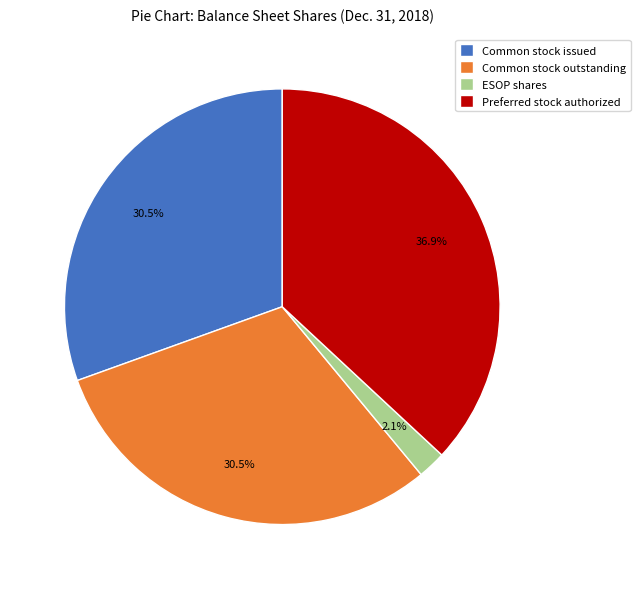

Which category has the biggest portion of the pie?

Preferred stock authorized